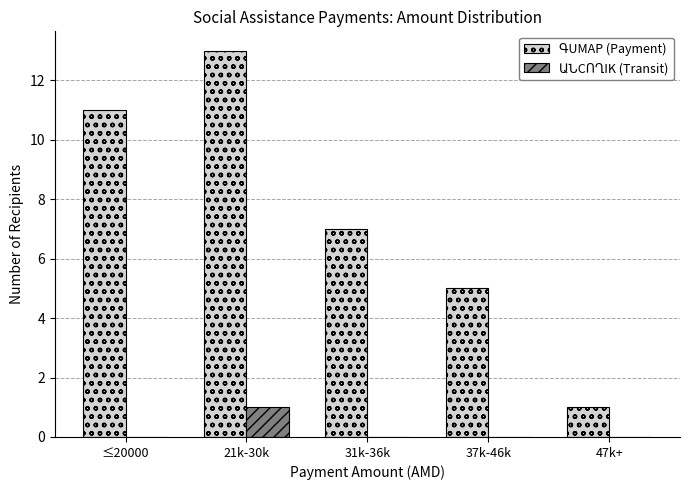

How many distinct data groups are displayed?

2